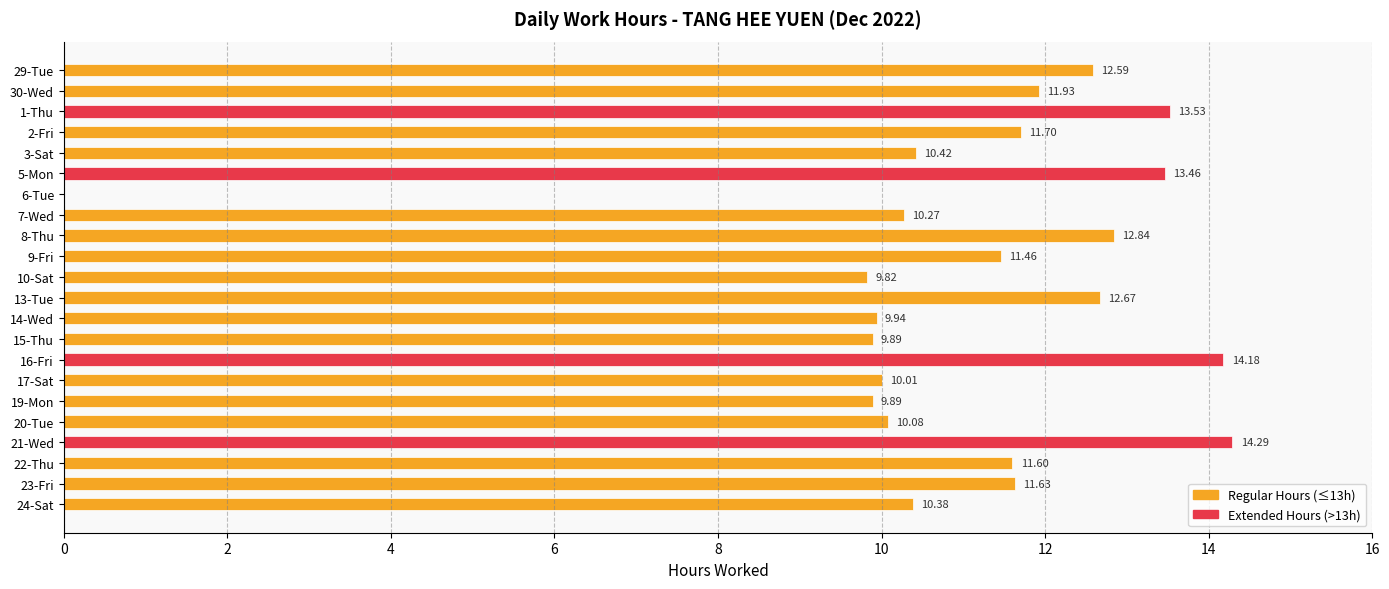

What is the ratio of the value at 19-Mon to the value at 1-Thu?

0.7